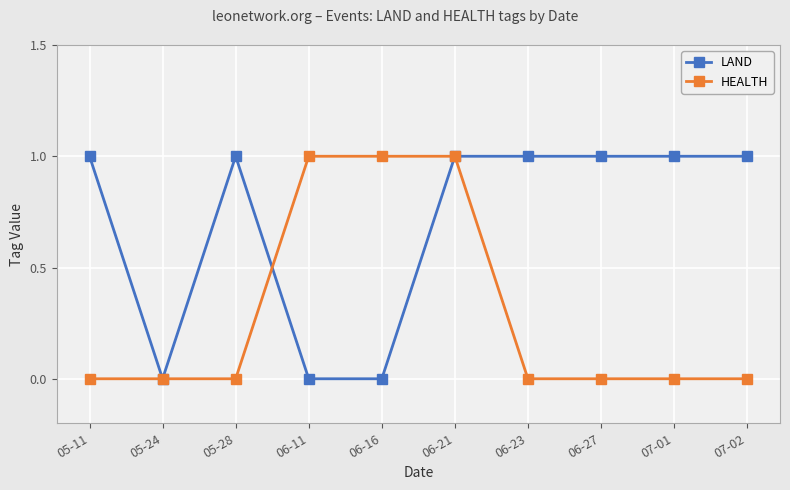

How many distinct data groups are displayed?

2